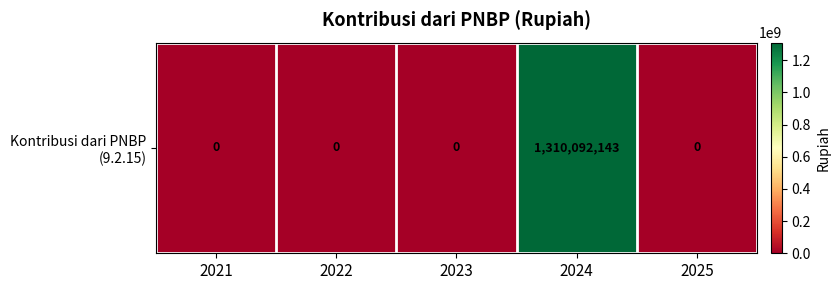

Reading right to left, list all the values displayed in this chart.

0	1310092143	0	0	0